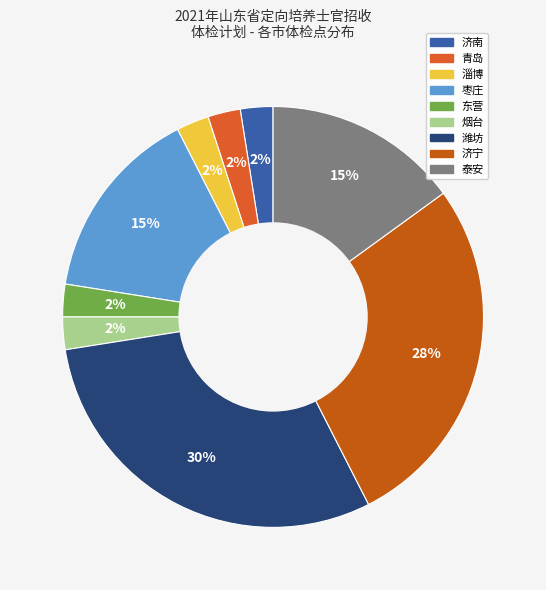

Which has a higher value, 东营 or 济宁?

济宁